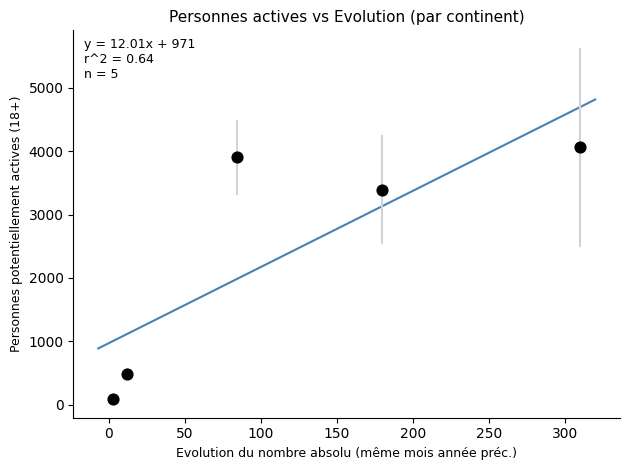

What Y value in the scatter plot is closest to 2075?

3388